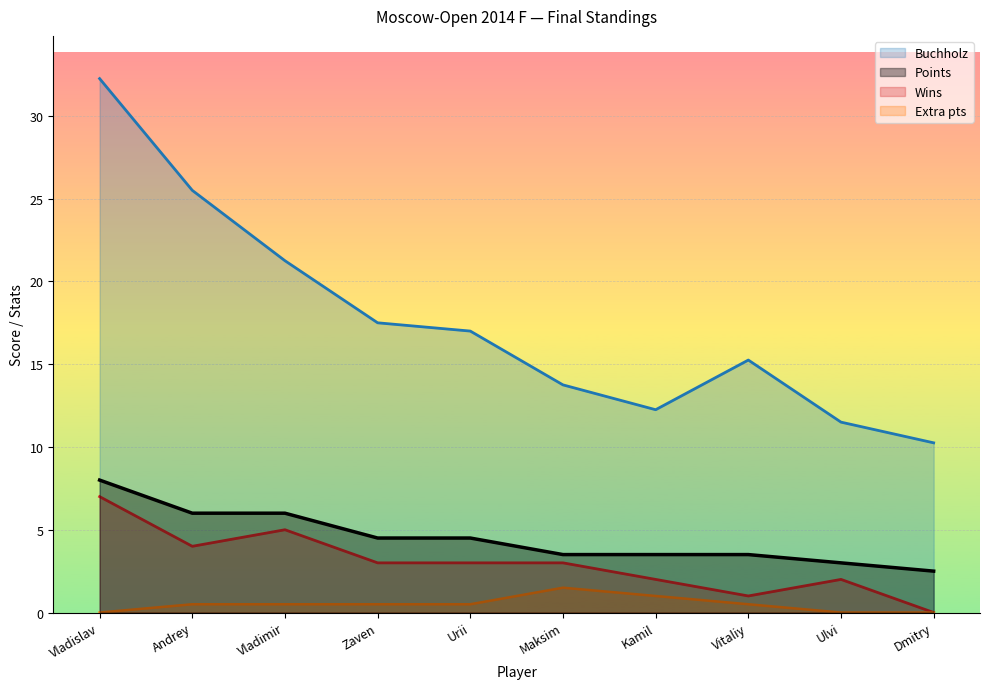

What is the total value across all series at Dmitry?

12.8